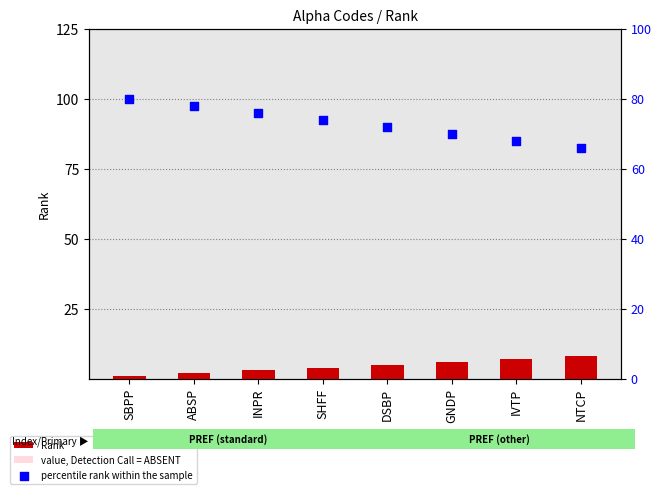

Which series has the largest total across all categories?

percentile rank within the sample